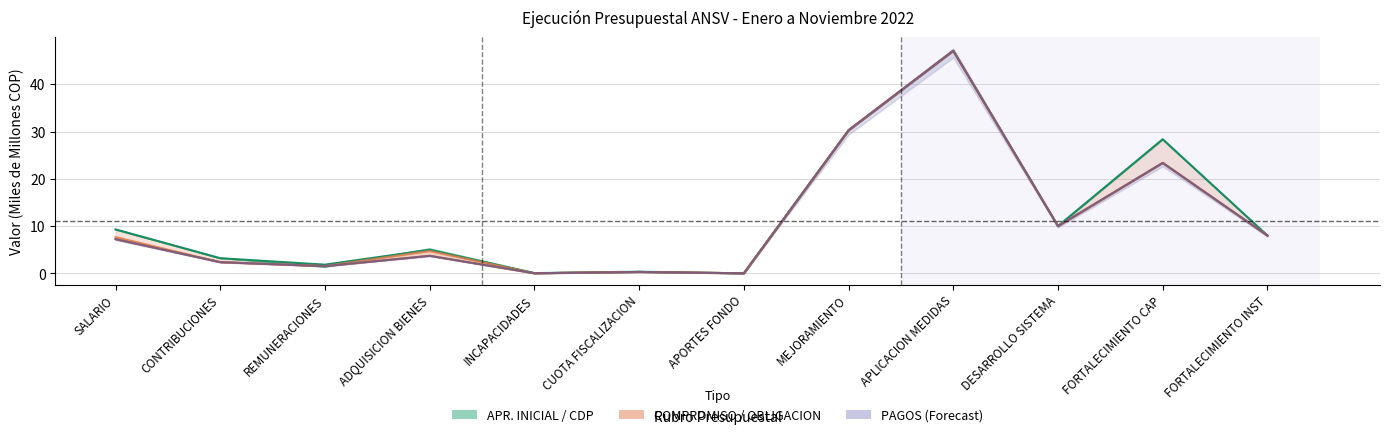

Is the value of CDP at APLICACION MEDIDAS greater than the value of OBLIGACION at FORTALECIMIENTO CAP?

Yes